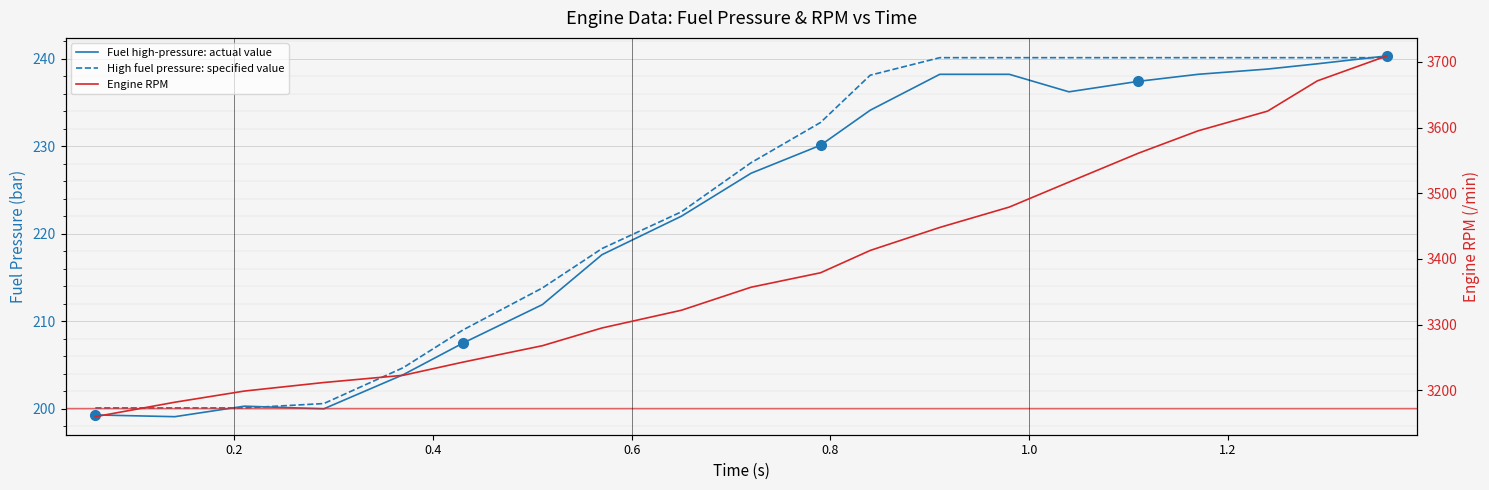

True or false: Engine RPM and Fuel high-pressure: actual value cross at least once.

False